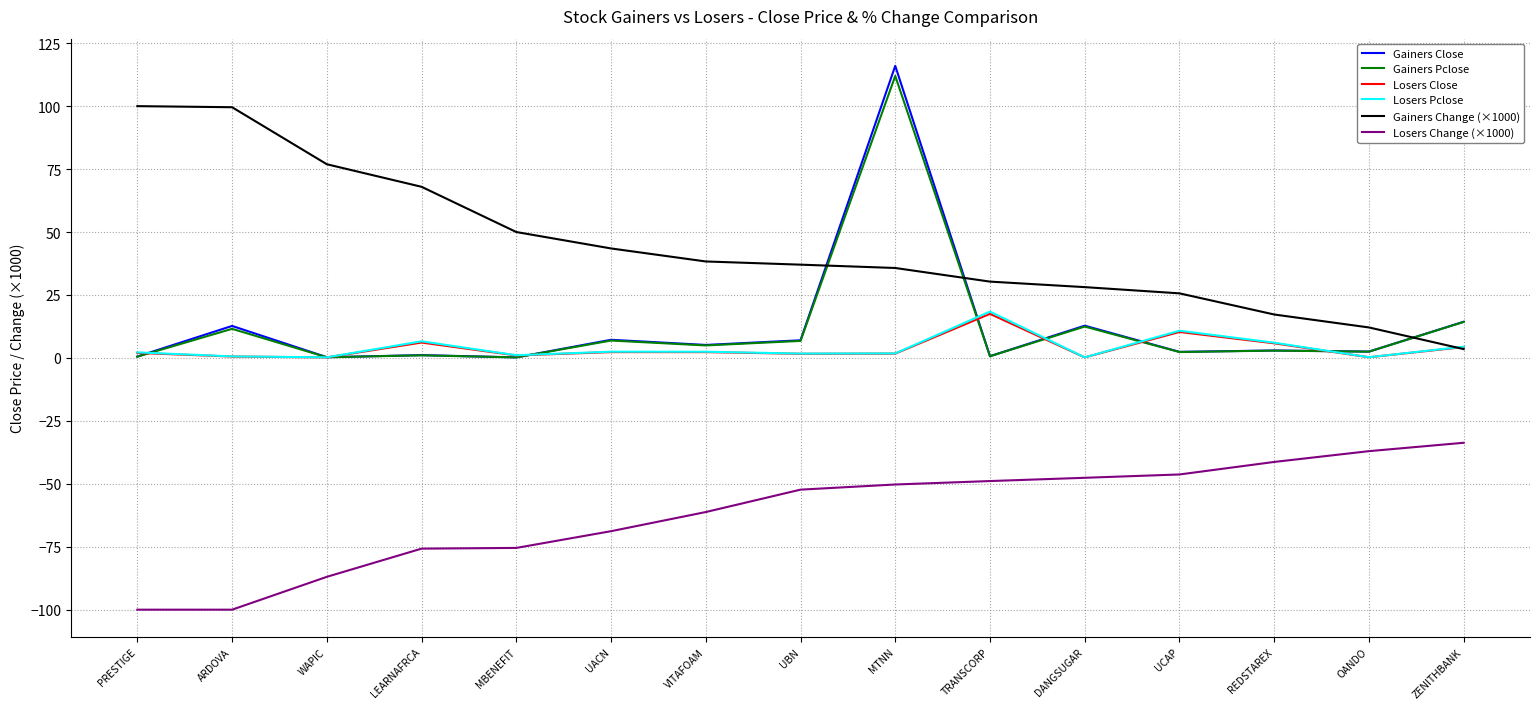

In Losers Pclose, how many points are lower than both neighbors (excluding endpoints)?

5